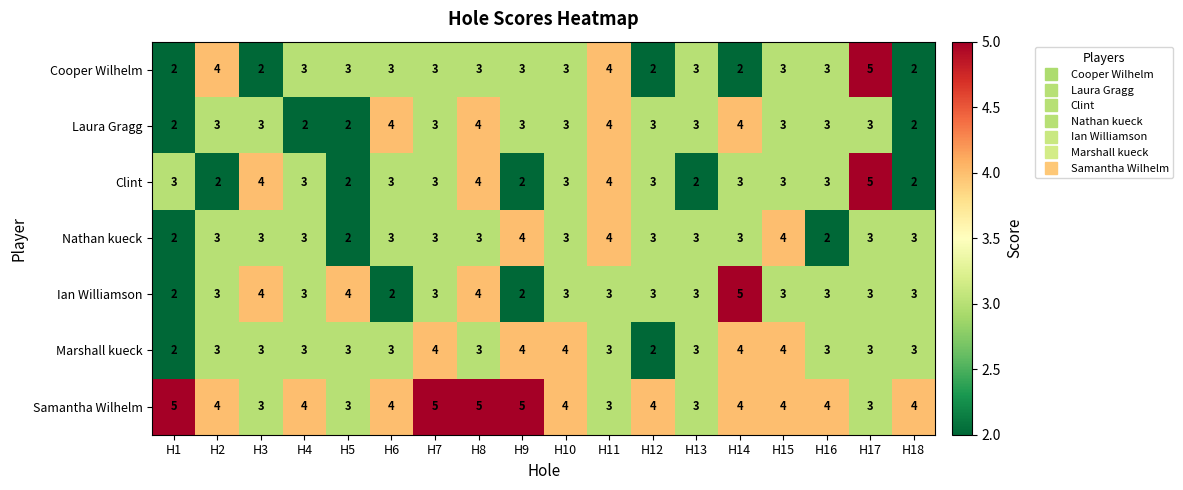

What is the difference between the highest and lowest values at H7?

2